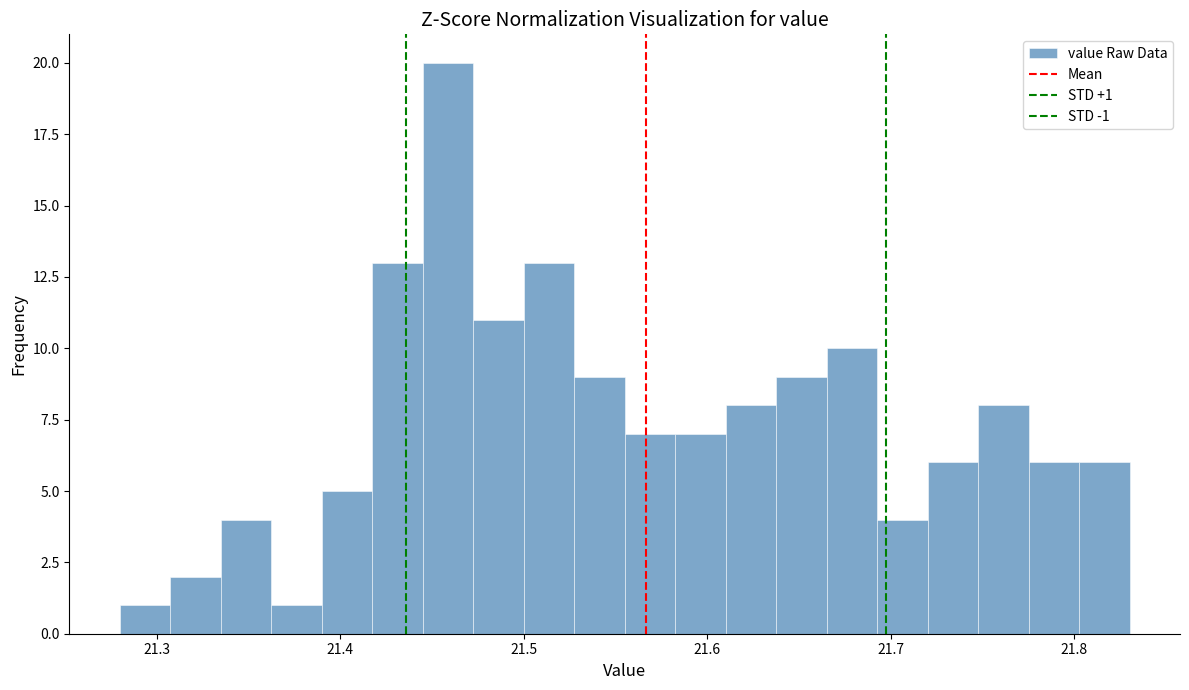

Around what value on the x-axis is the tallest bar? Give the approximate position of its centre, as read against the axis.

21.46